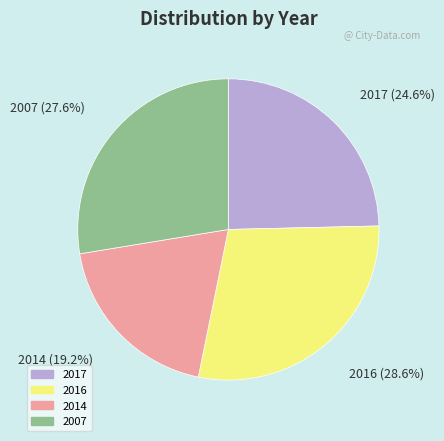

Which slice is the largest?

2016